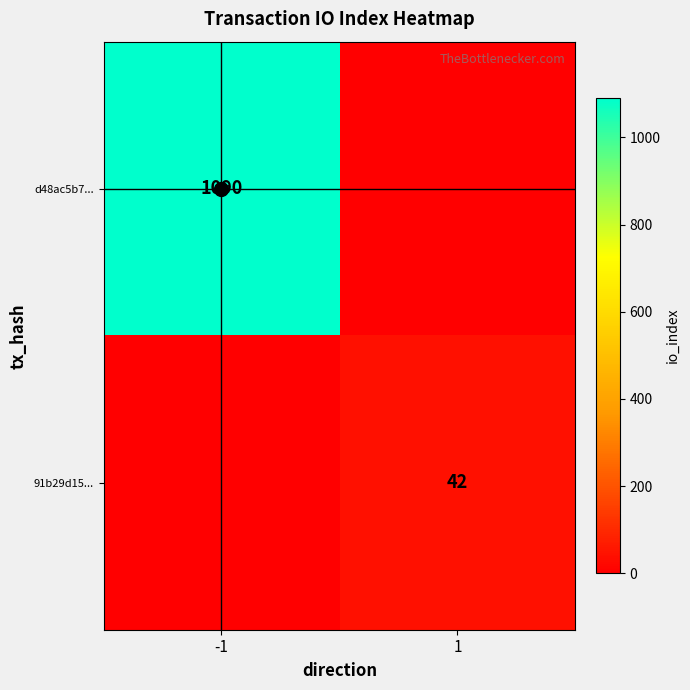

Which series has the largest range (max minus min)?

d48ac5b7...